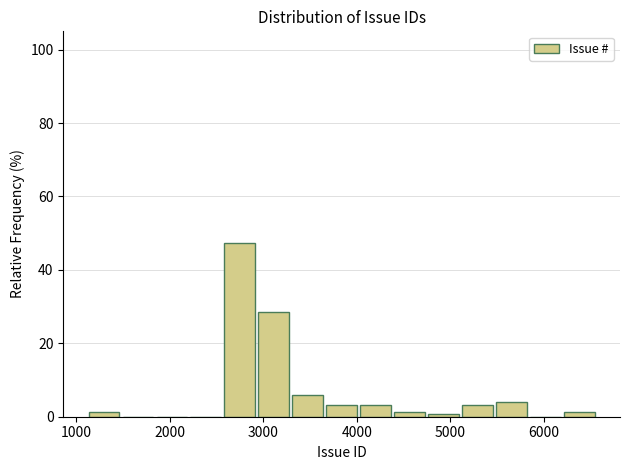

Around what value on the x-axis is the tallest bar? Give the approximate position of its centre, as read against the axis.

2700